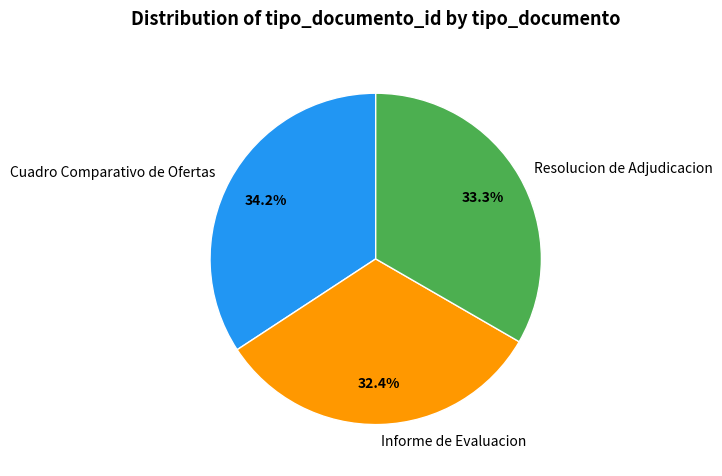

The Resolucion de Adjudicacion slice represents 33% of the pie. True or false?

True